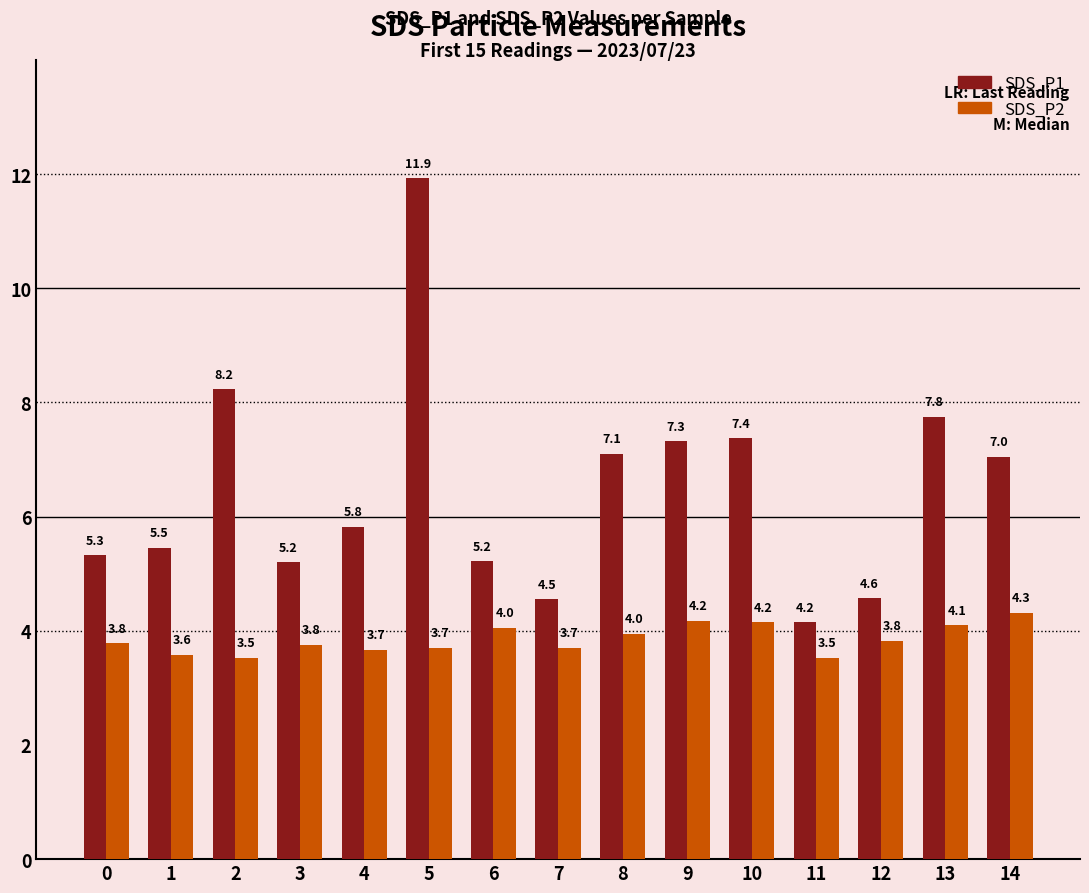

What is the value of the SDS_P2 bar at the 9th from the left?

4.0